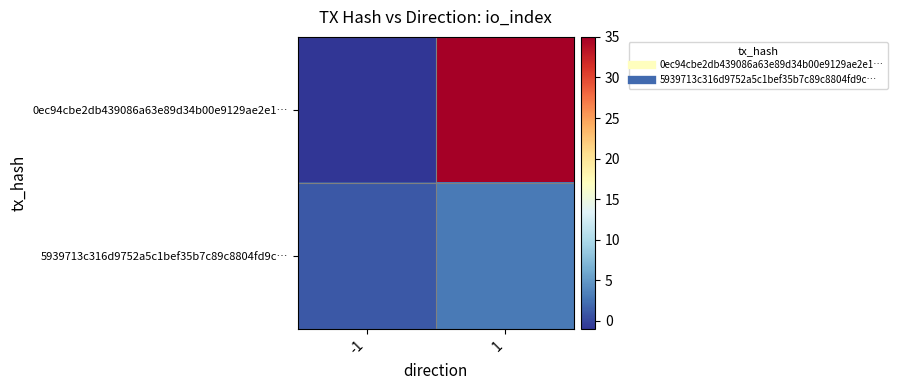

At -1, list the series in order from largest to smallest.

5939713c316d9752a5c1bef35b7c89c8804fd9c…, 0ec94cbe2db439086a63e89d34b00e9129ae2e1…